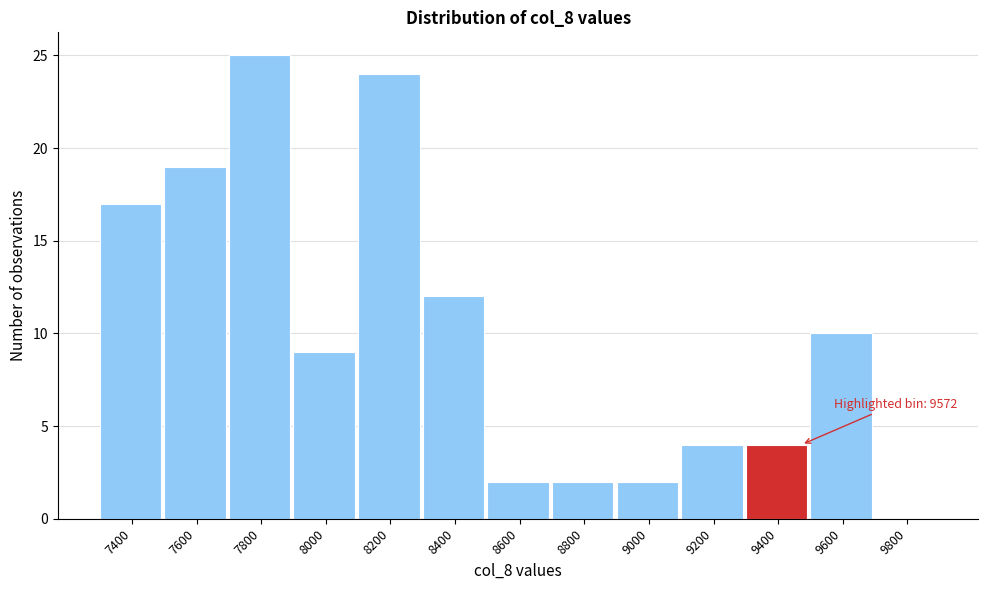

Reading left to right, what are all the values shown in this chart?

7400=17	7600=19	7800=25	8000=9	8200=24	8400=12	8600=2	8800=2	9000=2	9200=4	9400=4	9600=10	9800=0